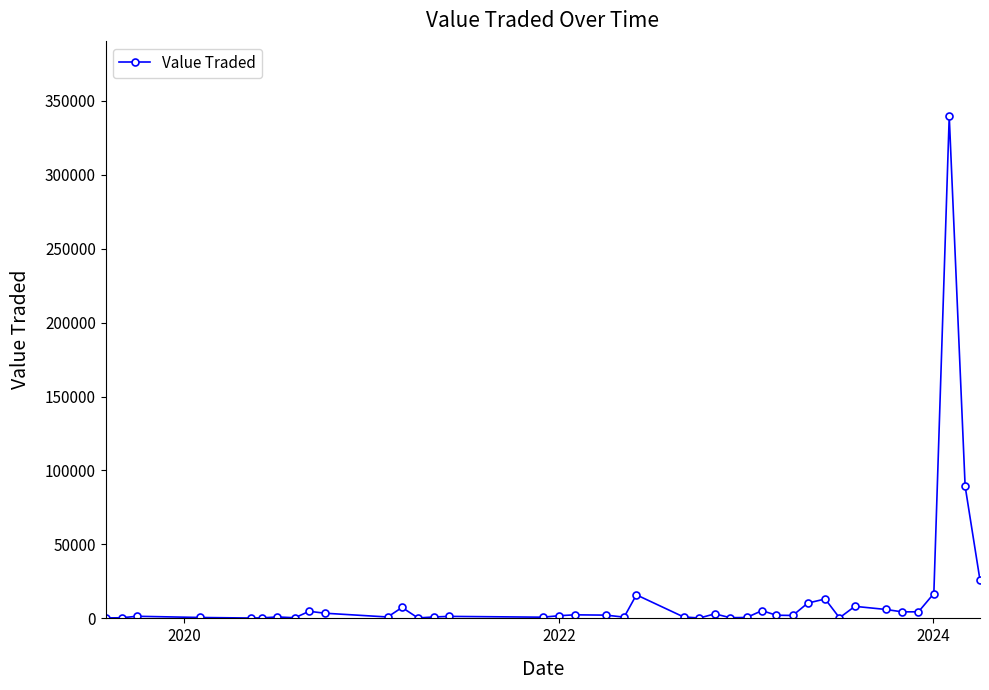

What is the difference between the maximum and minimum values?

339266